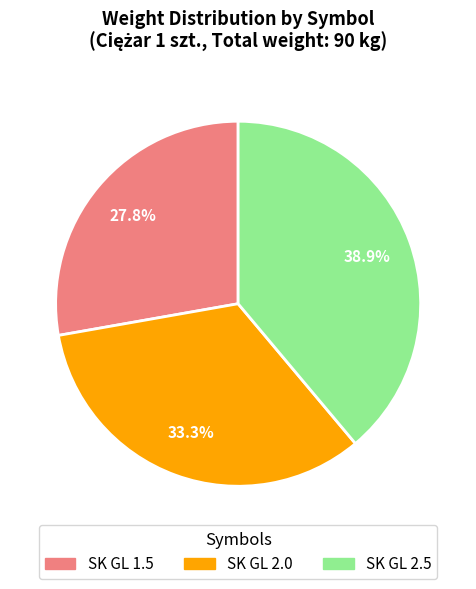

What portion of the pie excludes SK GL 2.0?

66.7%